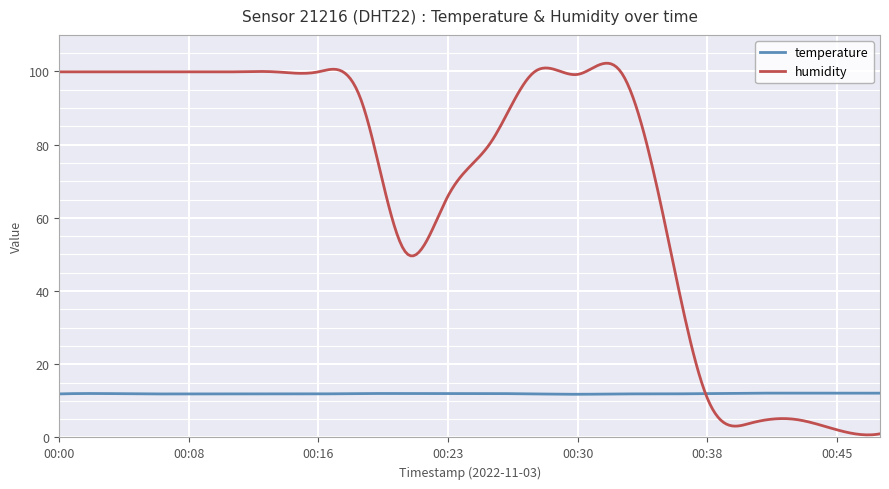

List the series in order of their overall mean, highest first.

humidity, temperature